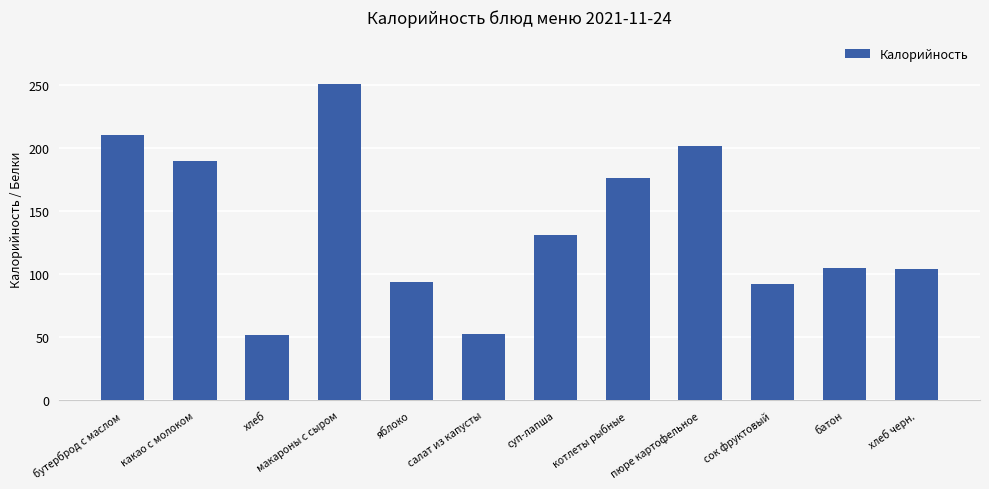

How many data points are less than 130?

6